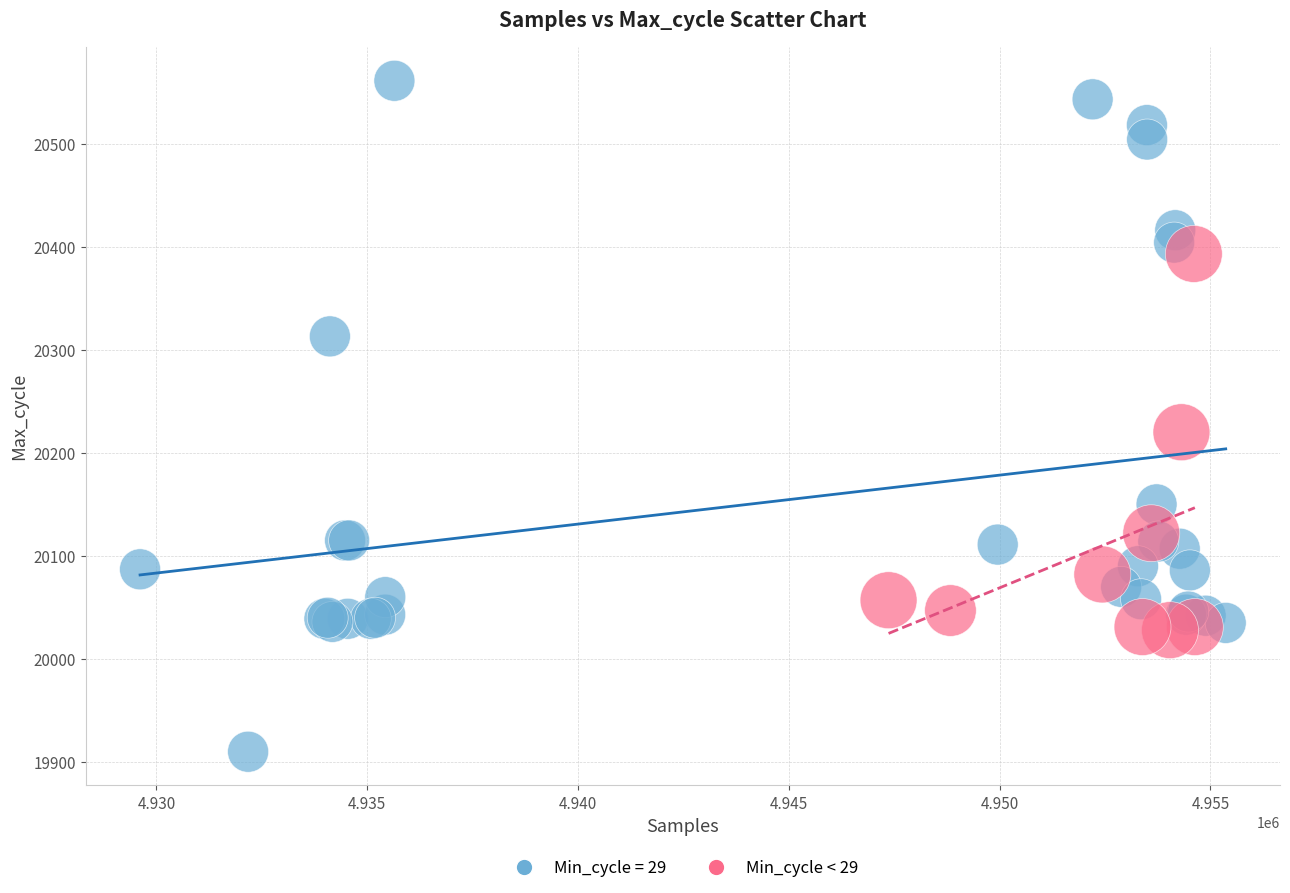

Which series reaches the maximum Y coordinate?

Min_cycle = 29